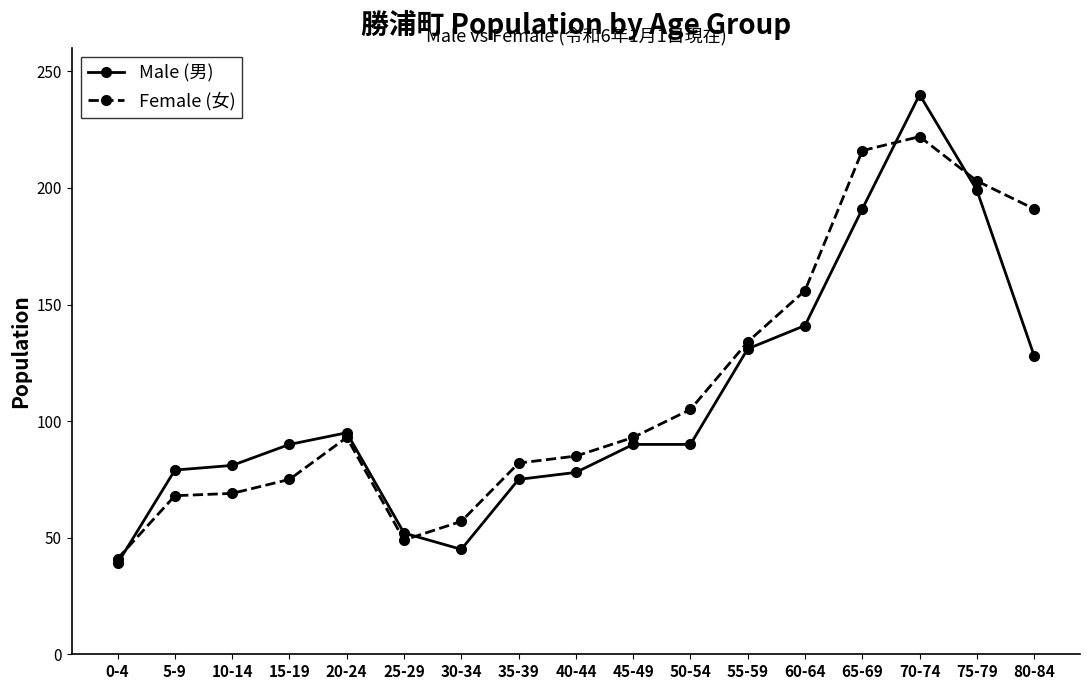

How many data points in Male (男) are less than 90?

7